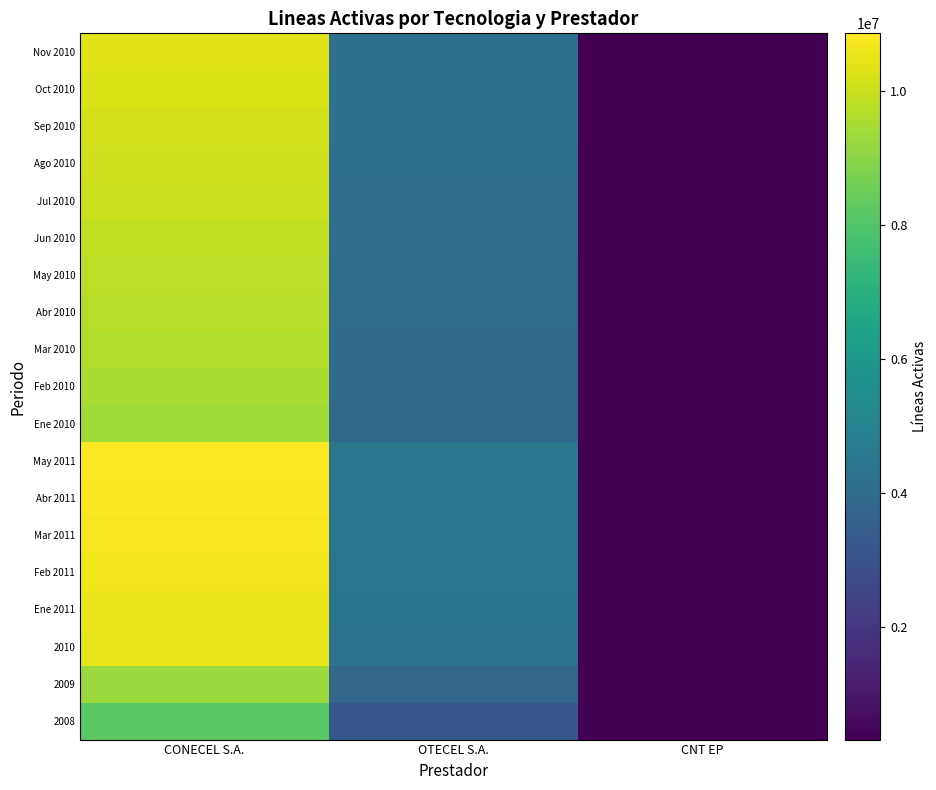

Reading left to right, extract all data points from this chart.

2008: CONECEL S.A.=8156359	OTECEL S.A.=3211922	CNT EP=323967
2009: CONECEL S.A.=9291268	OTECEL S.A.=3806432	CNT EP=356900
2010: CONECEL S.A.=10470502	OTECEL S.A.=4314599	CNT EP=333730
Ene 2011: CONECEL S.A.=10542836	OTECEL S.A.=4395998	CNT EP=340203
Feb 2011: CONECEL S.A.=10615546	OTECEL S.A.=4457956	CNT EP=341177
Mar 2011: CONECEL S.A.=10706611	OTECEL S.A.=4468931	CNT EP=331798
Abr 2011: CONECEL S.A.=10787725	OTECEL S.A.=4436954	CNT EP=328641
May 2011: CONECEL S.A.=10859278	OTECEL S.A.=4476084	CNT EP=335329
Ene 2010: CONECEL S.A.=9413020	OTECEL S.A.=3868567	CNT EP=357344
Feb 2010: CONECEL S.A.=9514599	OTECEL S.A.=3904390	CNT EP=353181
Mar 2010: CONECEL S.A.=9628485	OTECEL S.A.=3935607	CNT EP=357344
Abr 2010: CONECEL S.A.=9719643	OTECEL S.A.=3984045	CNT EP=355675
May 2010: CONECEL S.A.=9814475	OTECEL S.A.=4039162	CNT EP=327319
Jun 2010: CONECEL S.A.=9905599	OTECEL S.A.=4069975	CNT EP=339718
Jul 2010: CONECEL S.A.=10006645	OTECEL S.A.=4083531	CNT EP=317884
Ago 2010: CONECEL S.A.=10100770	OTECEL S.A.=4108651	CNT EP=320415
Sep 2010: CONECEL S.A.=10172071	OTECEL S.A.=4154773	CNT EP=318952
Oct 2010: CONECEL S.A.=10258688	OTECEL S.A.=4194580	CNT EP=316188
Nov 2010: CONECEL S.A.=10349269	OTECEL S.A.=4221593	CNT EP=320319